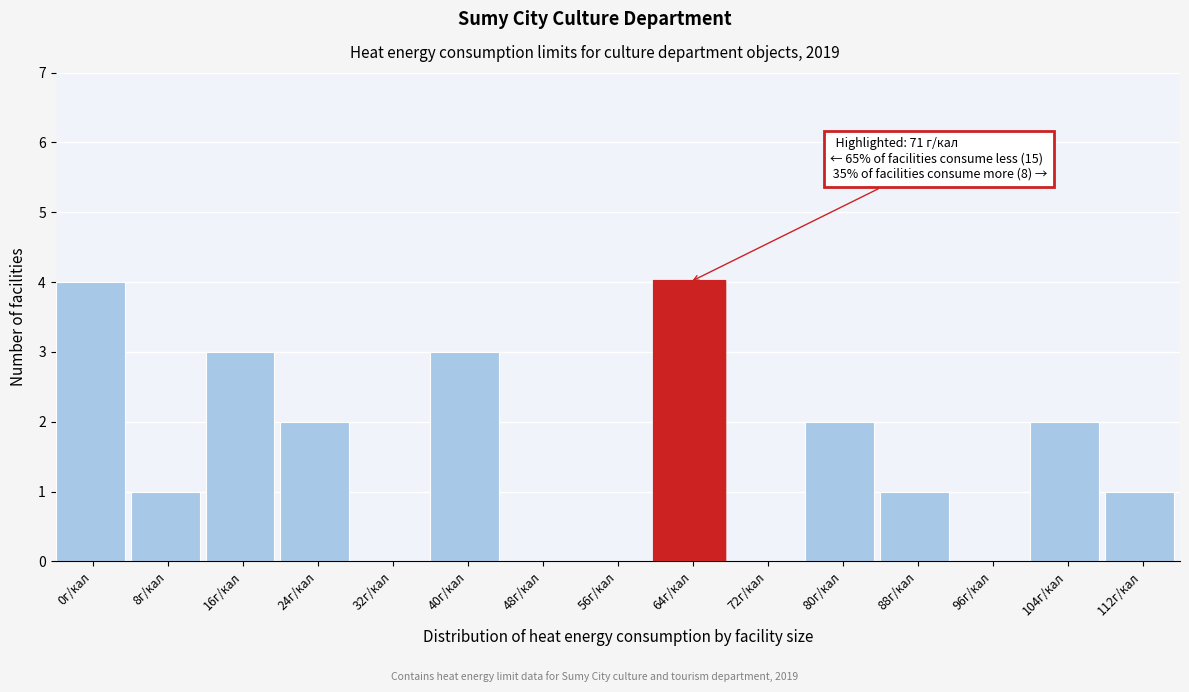

Reading right to left, what are all the values shown in this chart?

112г/кал=1	104г/кал=2	96г/кал=0	88г/кал=1	80г/кал=2	72г/кал=0	64г/кал=4	56г/кал=0	48г/кал=0	40г/кал=3	32г/кал=0	24г/кал=2	16г/кал=3	8г/кал=1	0г/кал=4